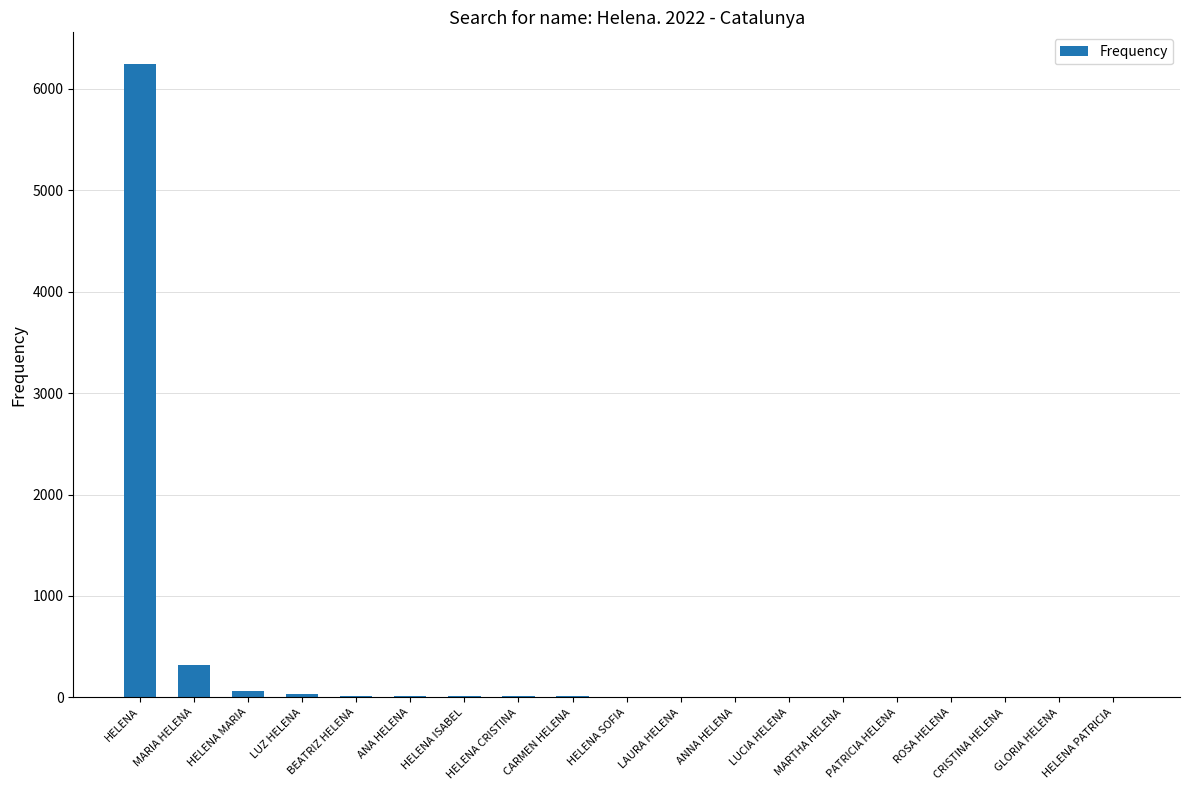

True or false: the data shows 318 at MARIA HELENA.

True